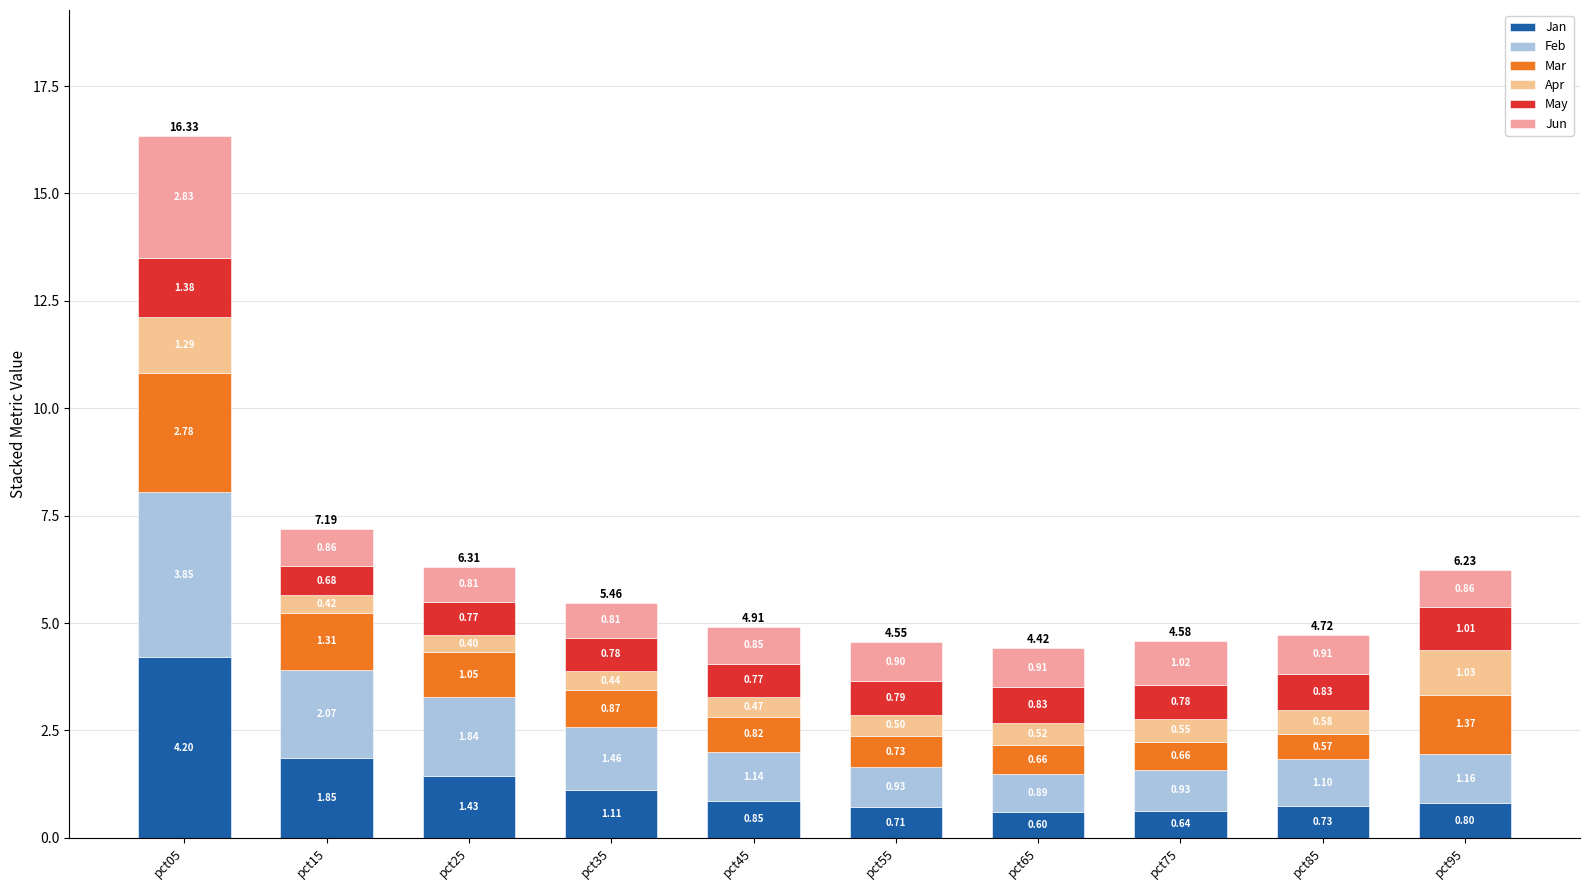

The value of Jan at pct35 is 1.1. True or false?

True